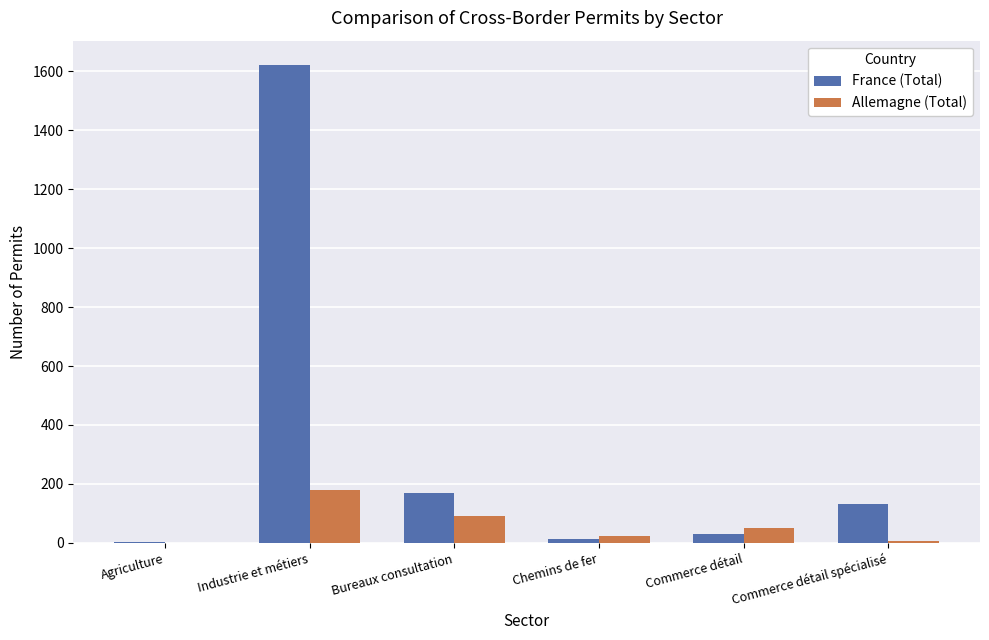

What is the sum of all France (Total) values?

1969